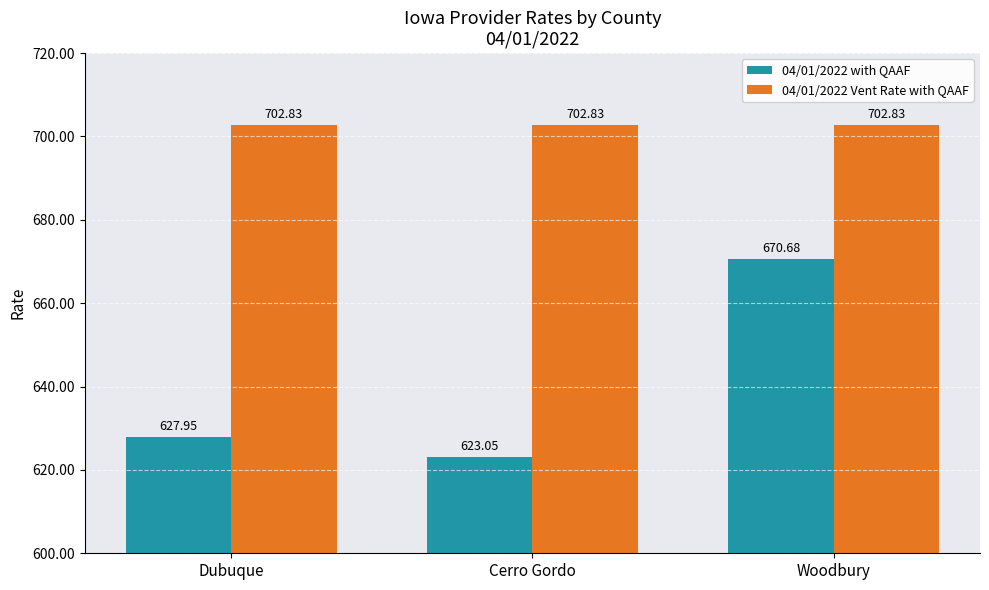

Rank the series at Cerro Gordo from lowest to highest value.

04/01/2022 with QAAF, 04/01/2022 Vent Rate with QAAF